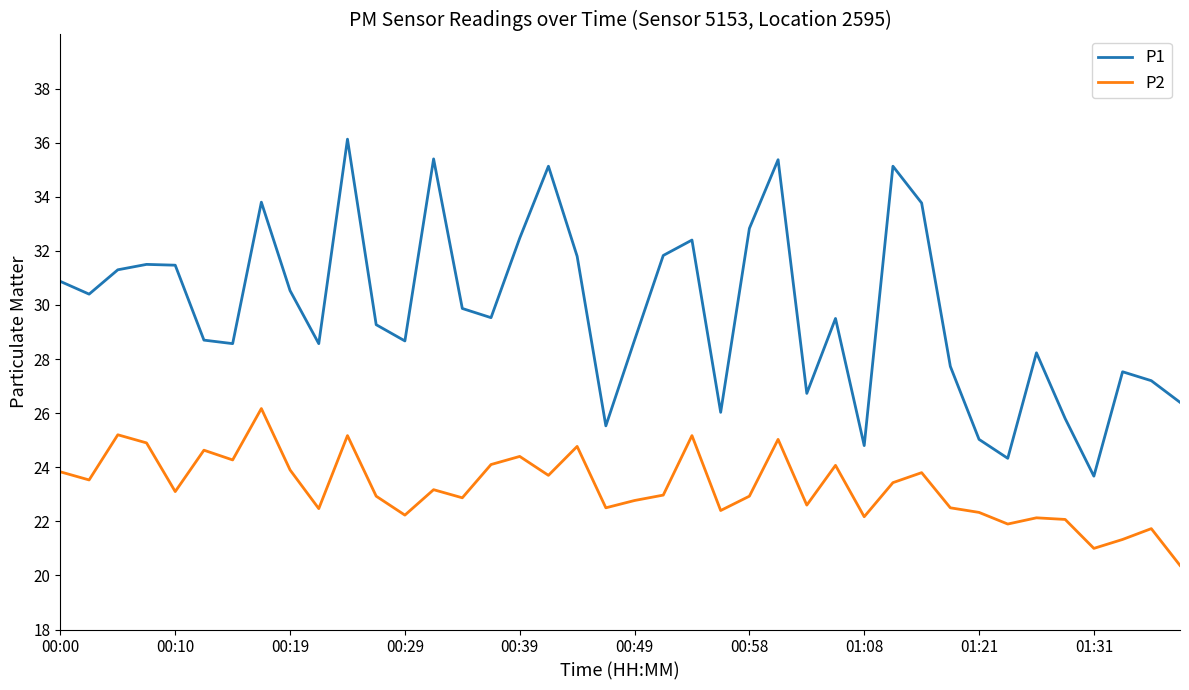

Which series has the largest range (max minus min)?

P1